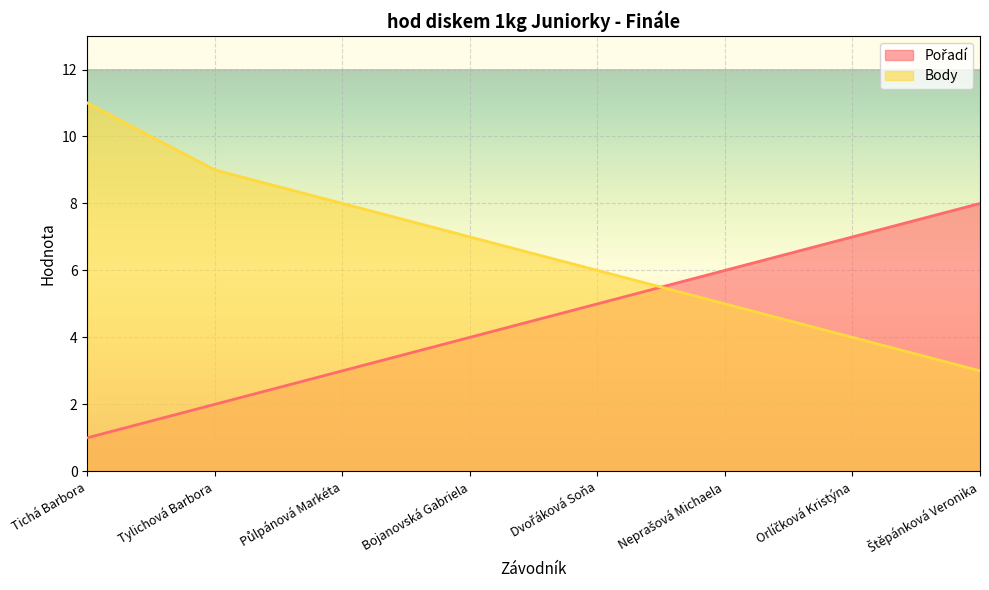

Which series changed the most between Tichá Barbora and Orlíčková Kristýna?

Body